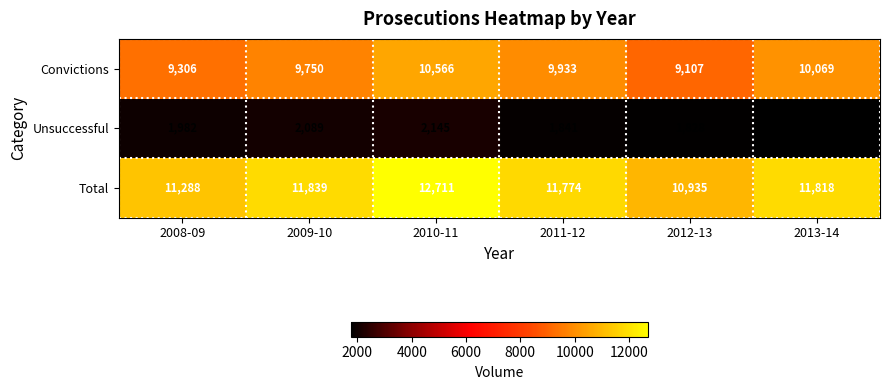

At which category is the sum across all series the highest?

2010-11